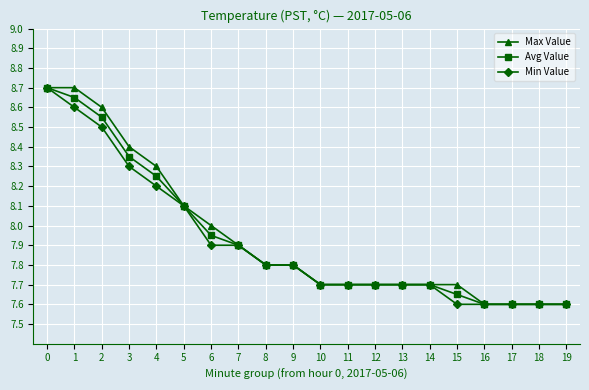

Does the chart display data point markers on the line(s)?

Yes